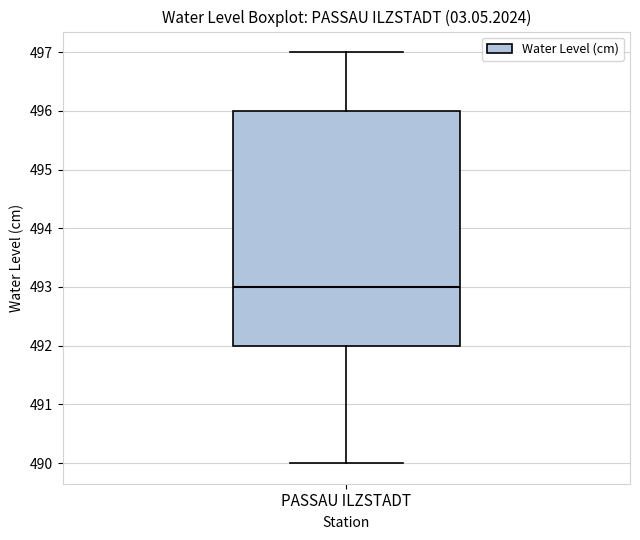

Read this box plot against the y-axis: the position of the median line, the range covered by the box, and the ends of both whiskers. The values are not printed on the chart, so give them approximately, as read against the axis.

median 493, box 492 to 496, whiskers 490 to 497